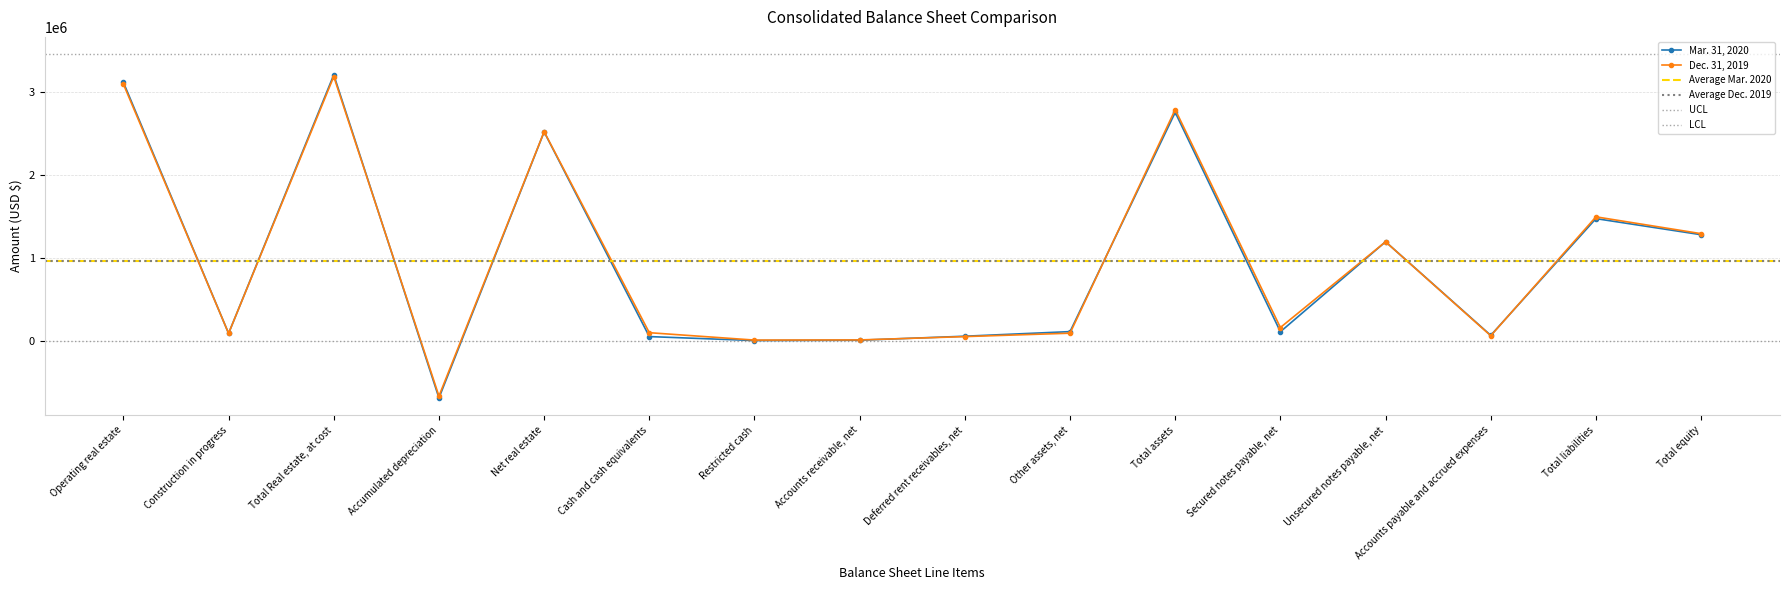

The value of Mar. 31, 2020 at Total Real estate, at cost is 3209501. True or false?

True